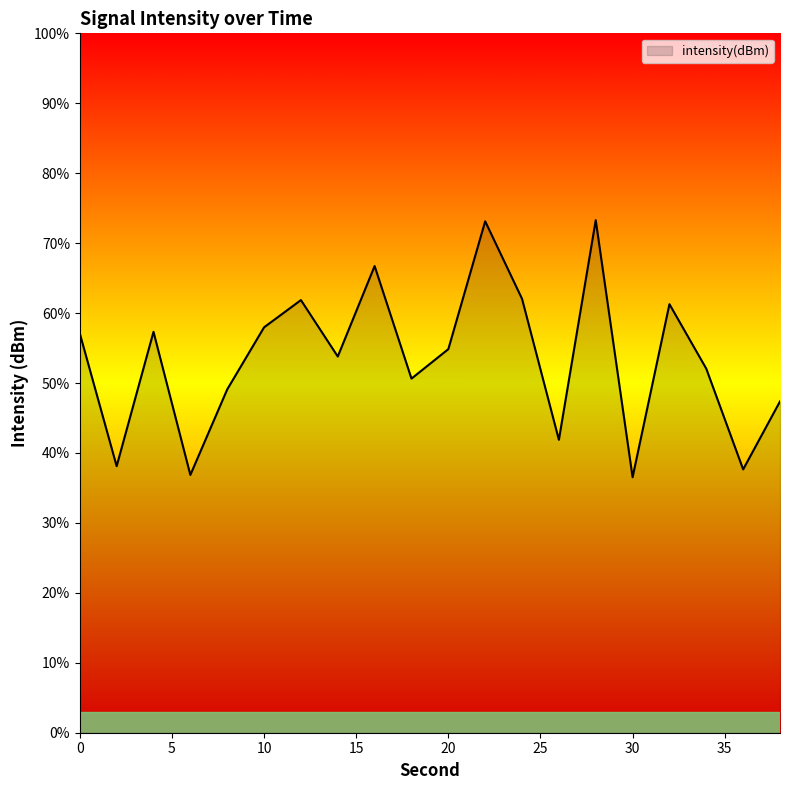

Does the chart display data point markers on the line(s)?

No